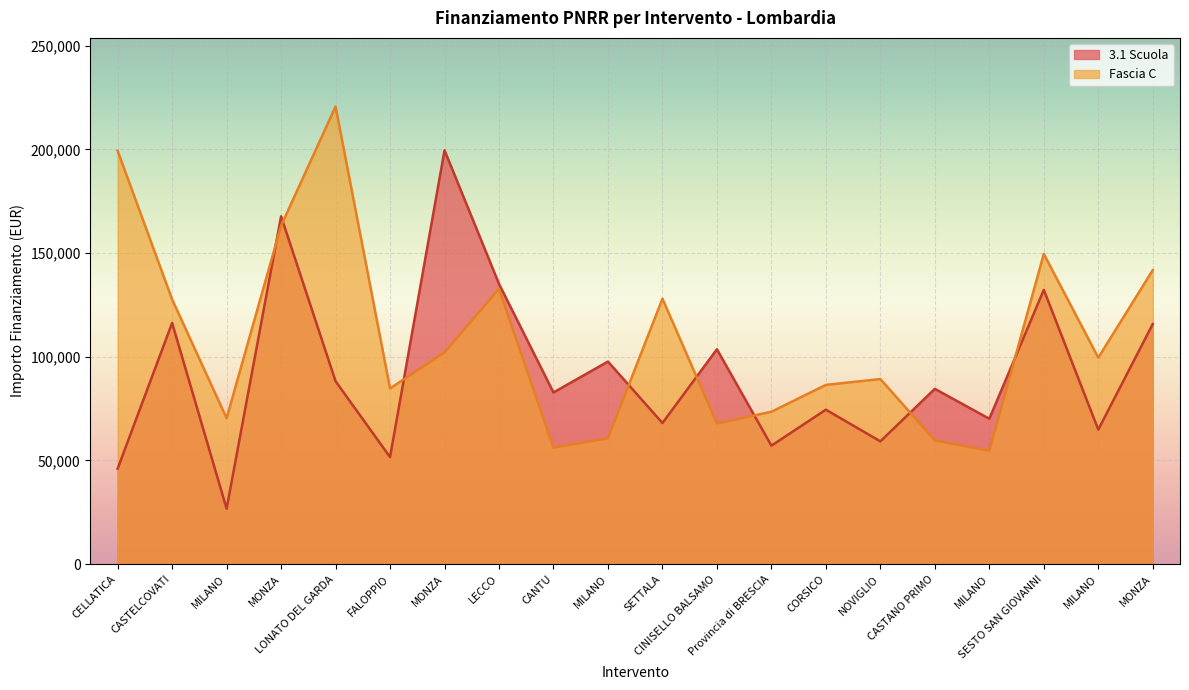

What is the label of the 4th point from the left?

MONZA